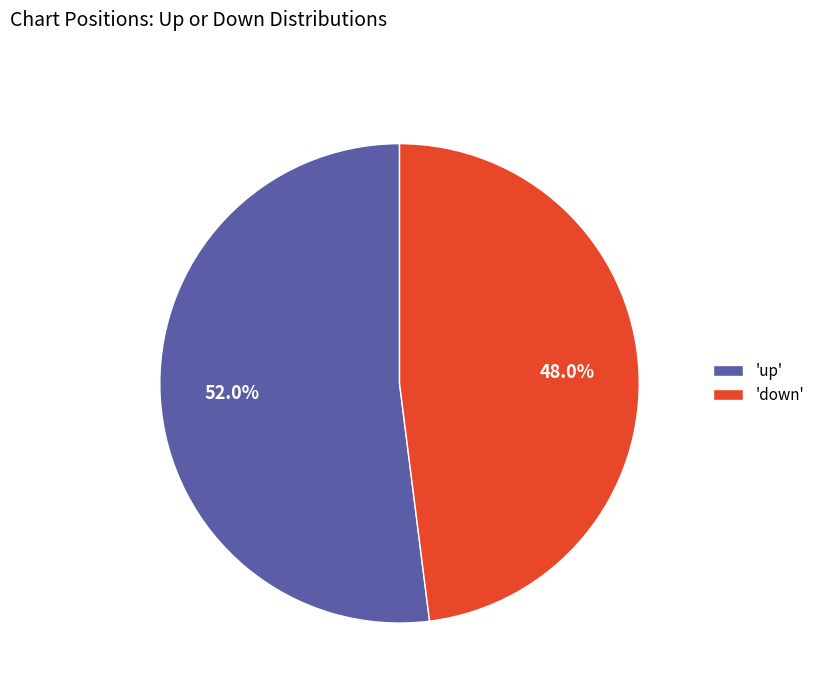

Between 'down' and 'up', which is larger?

'up'